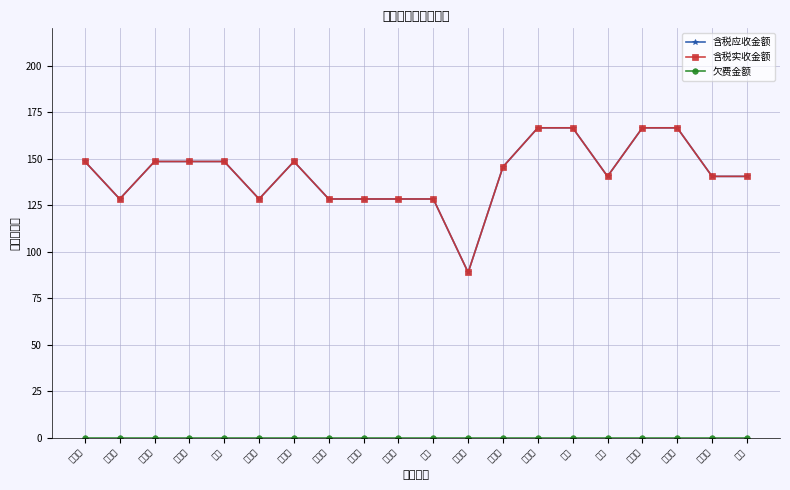

True or false: 含税实收金额 and 欠费金额 intersect in this chart.

False